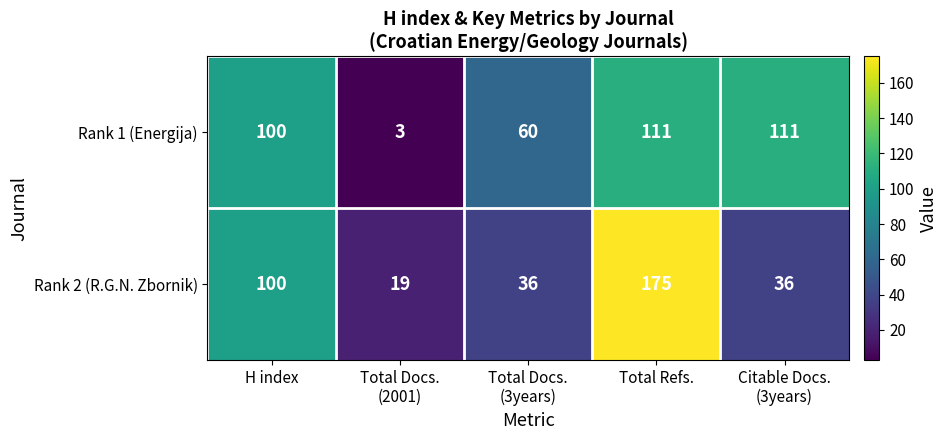

What is the difference between the maximum and second lowest values in the Rank 1 (Energija) series?

51